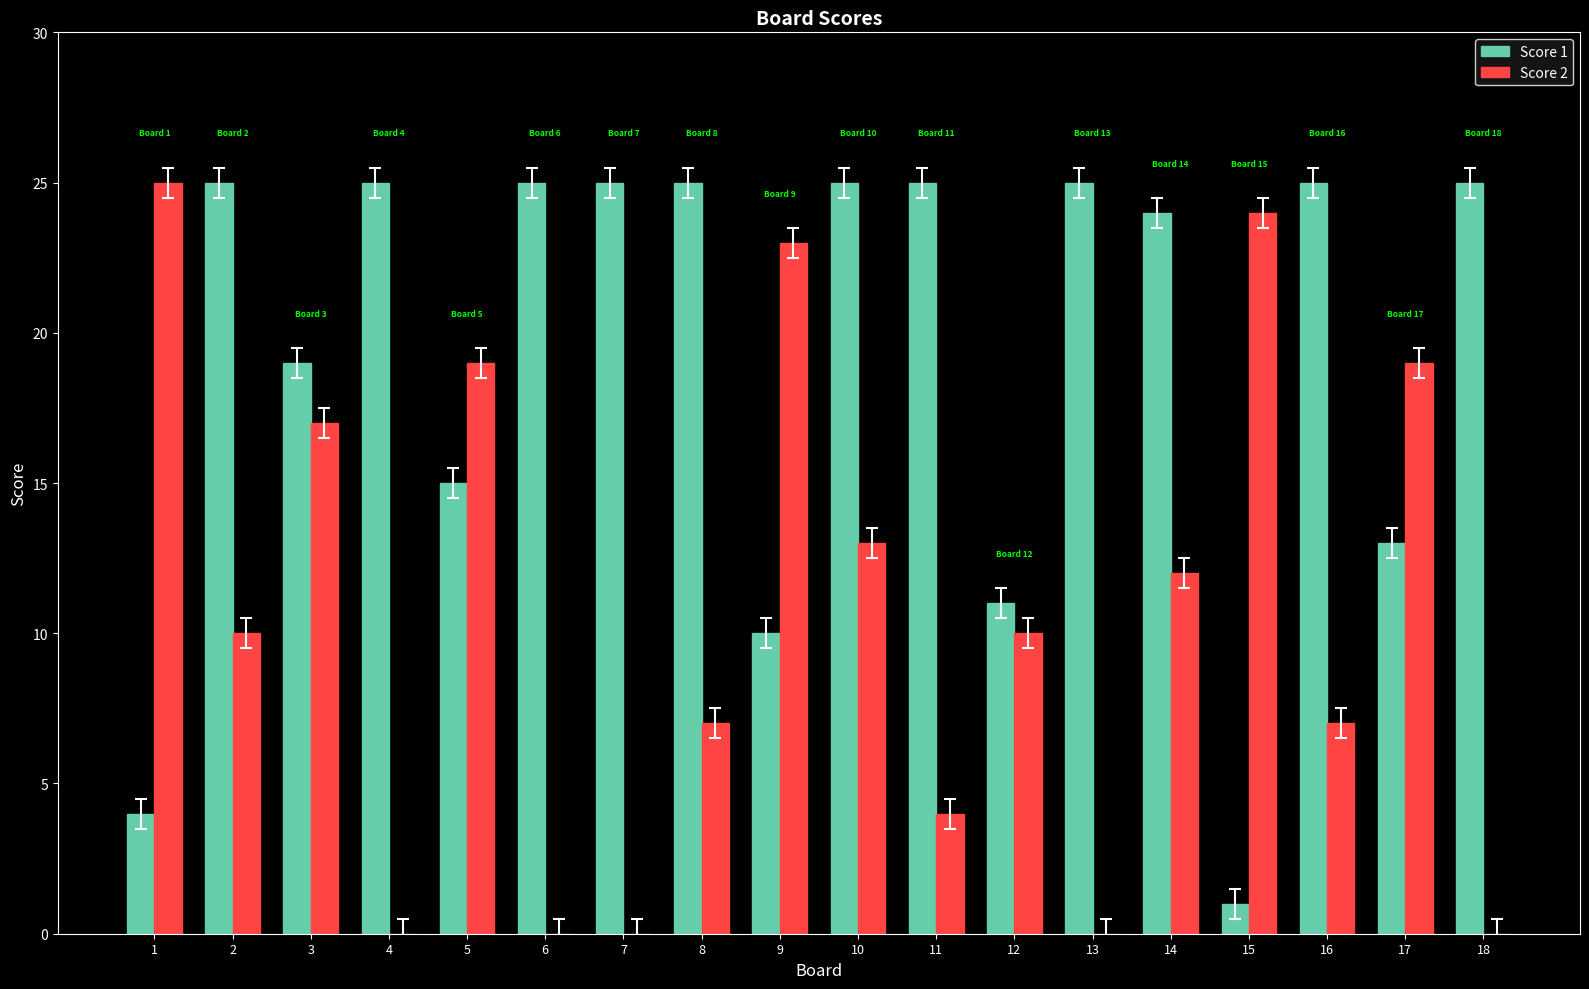

Count the number of categories in the chart.

18